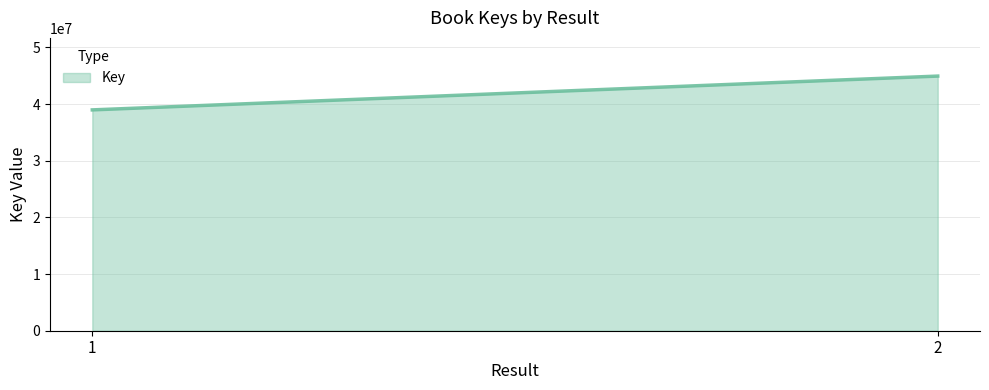

Where is the data nearest to the value 41962069?

1